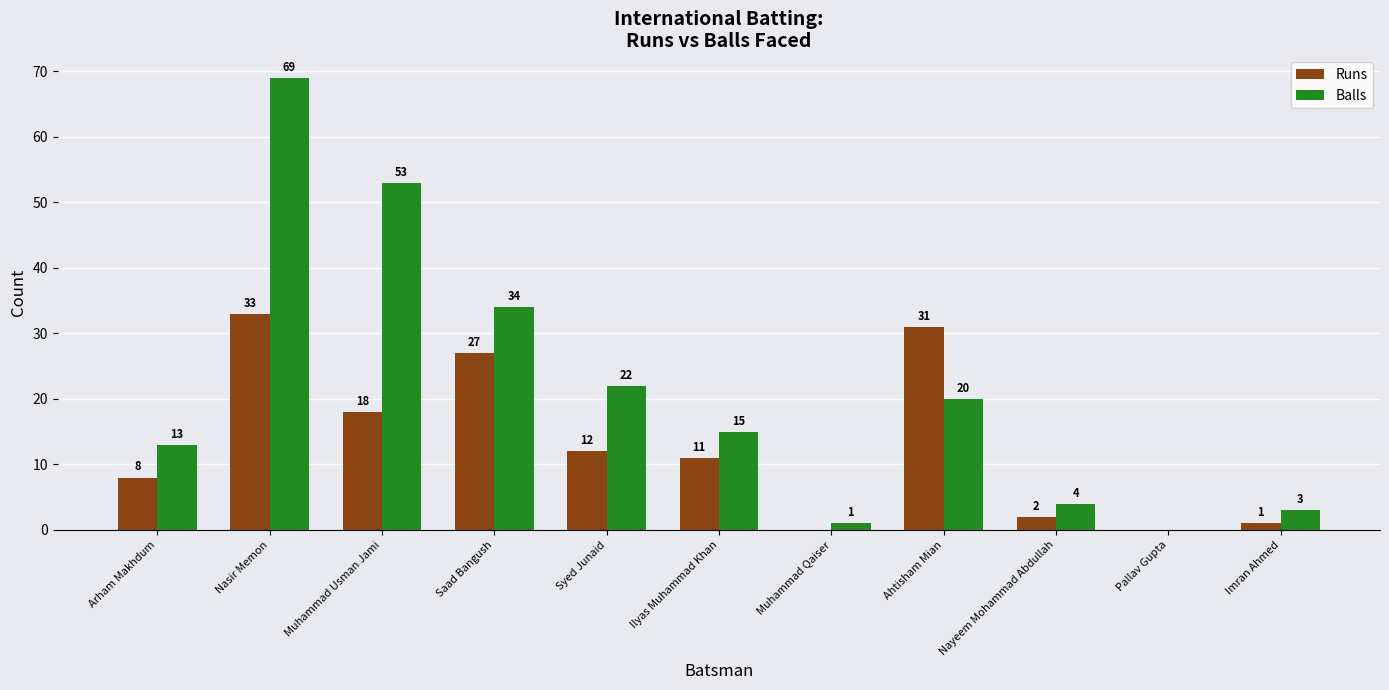

Which series has the widest spread of values?

Balls